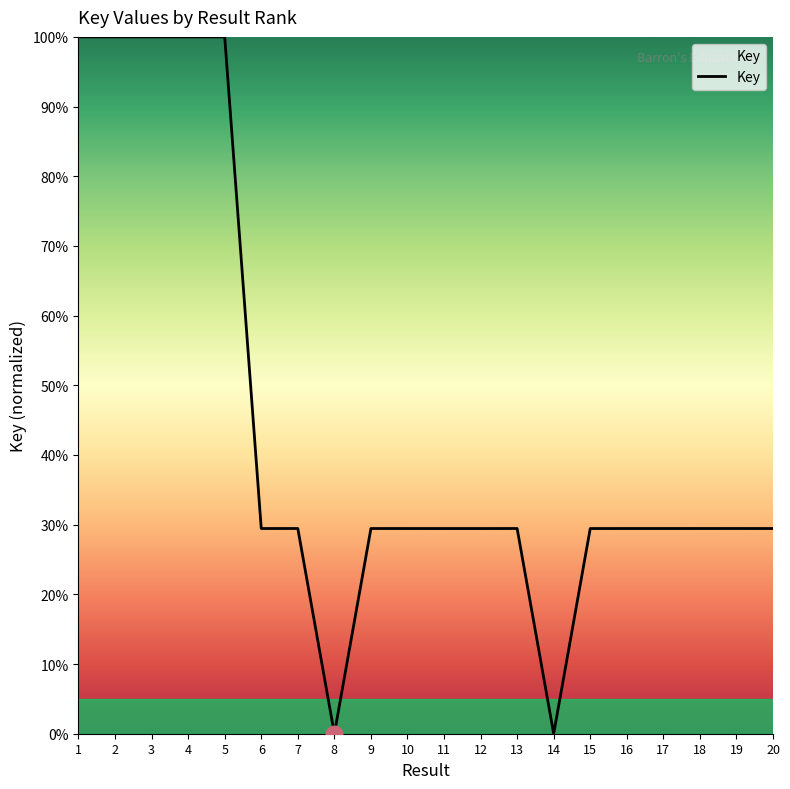

The chart shows a value of 100.0 at 3. True or false?

True